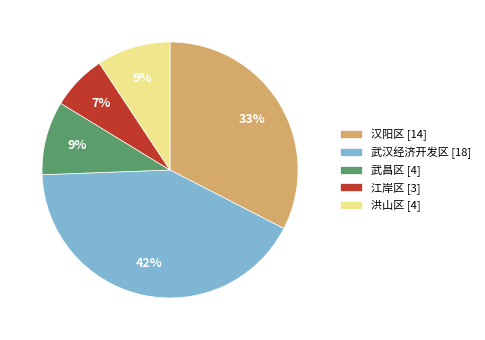

Is it true that 武汉经济开发区 is 52% of the pie?

False